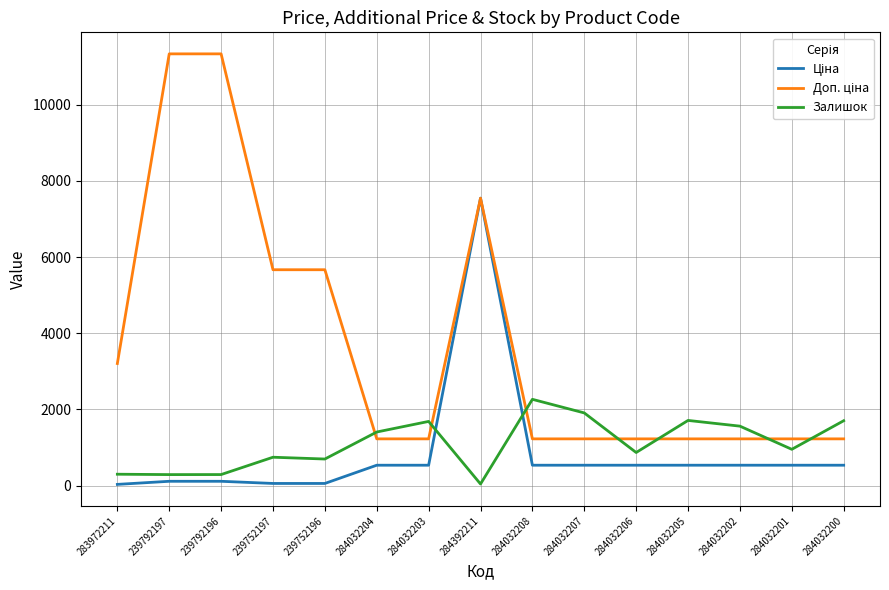

What is the difference between the second highest and second lowest values in the Залишок series?

1619.0